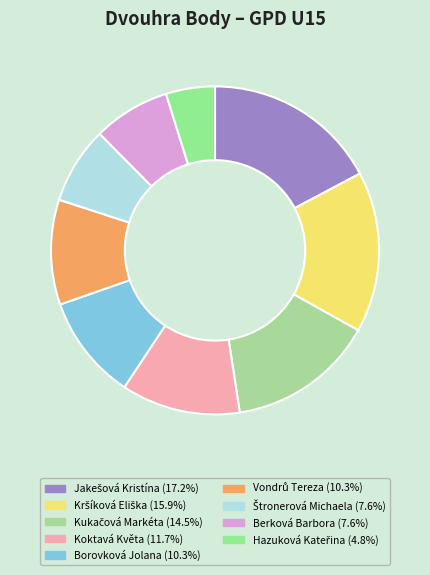

Rank the categories by value from highest to lowest.

Jakešová Kristína, Kršíková Eliška, Kukačová Markéta, Koktavá Květa, Borovková Jolana, Vondrů Tereza, Štronerová Michaela, Berková Barbora, Hazuková Kateřina